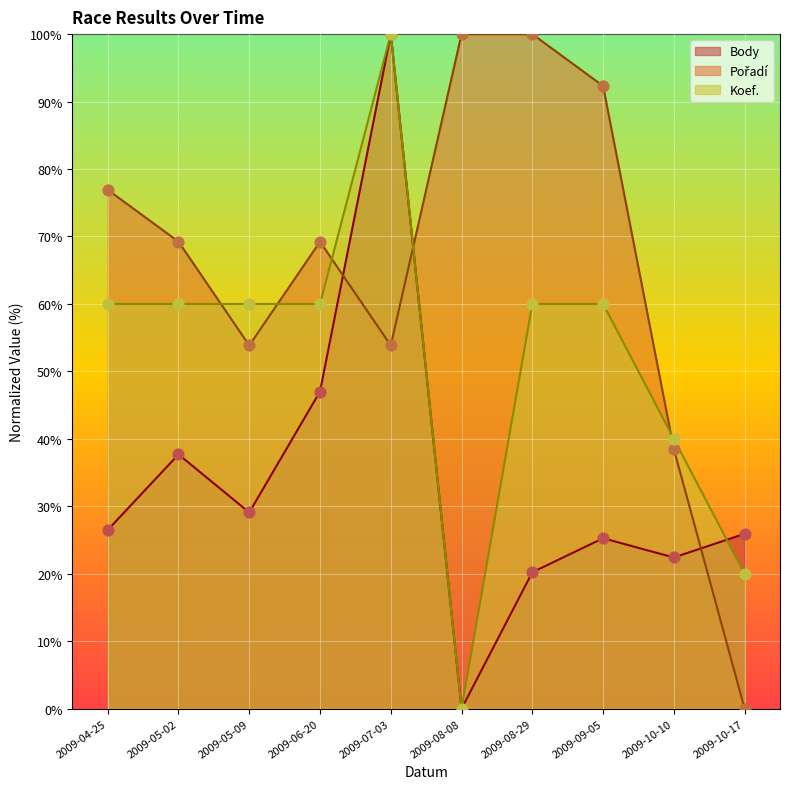

At how many categories does at least one series exceed 34?

9